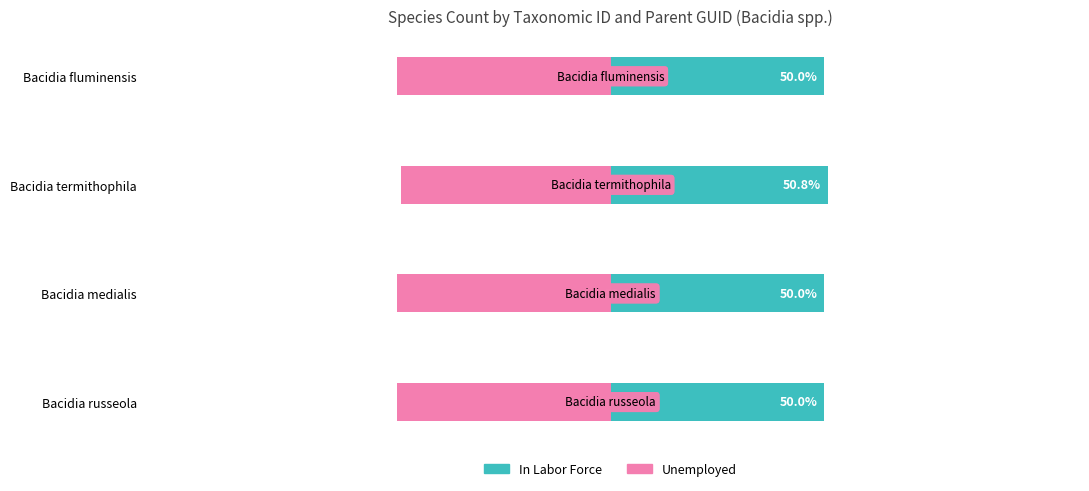

Does the chart contain any negative values?

Yes